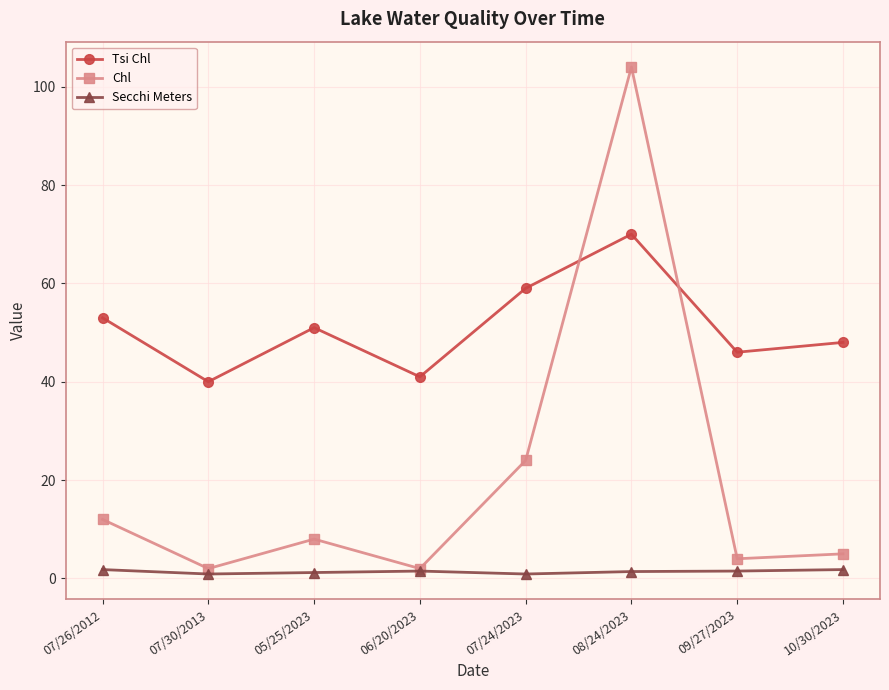

Count the number of data series in this chart.

3